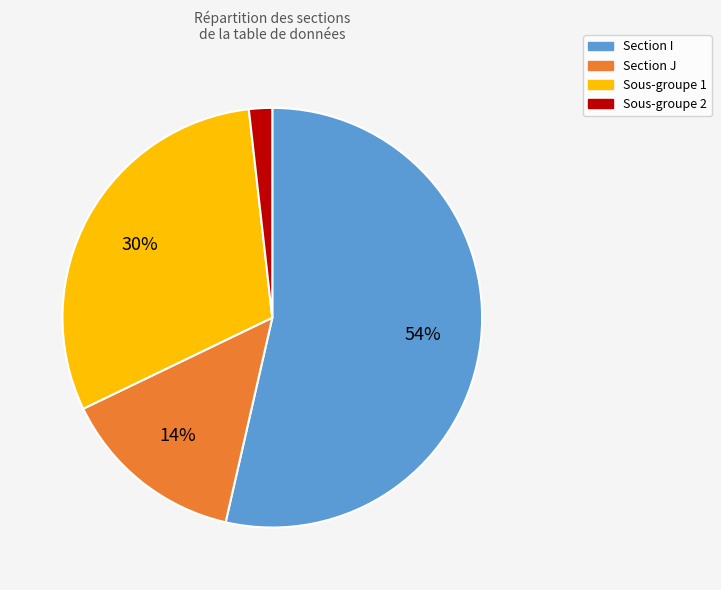

To the nearest percent, what is the average slice percentage?

25%